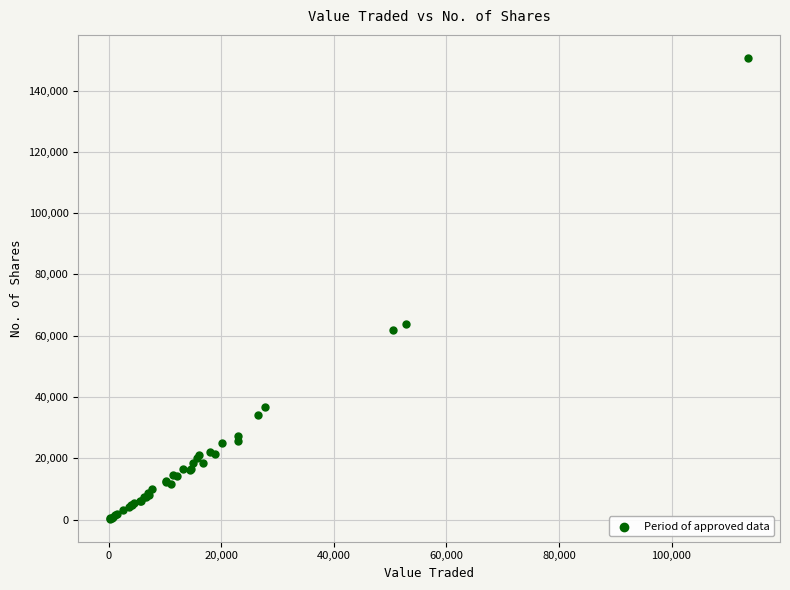

What Y value in the scatter plot is closest to 75471?

63727